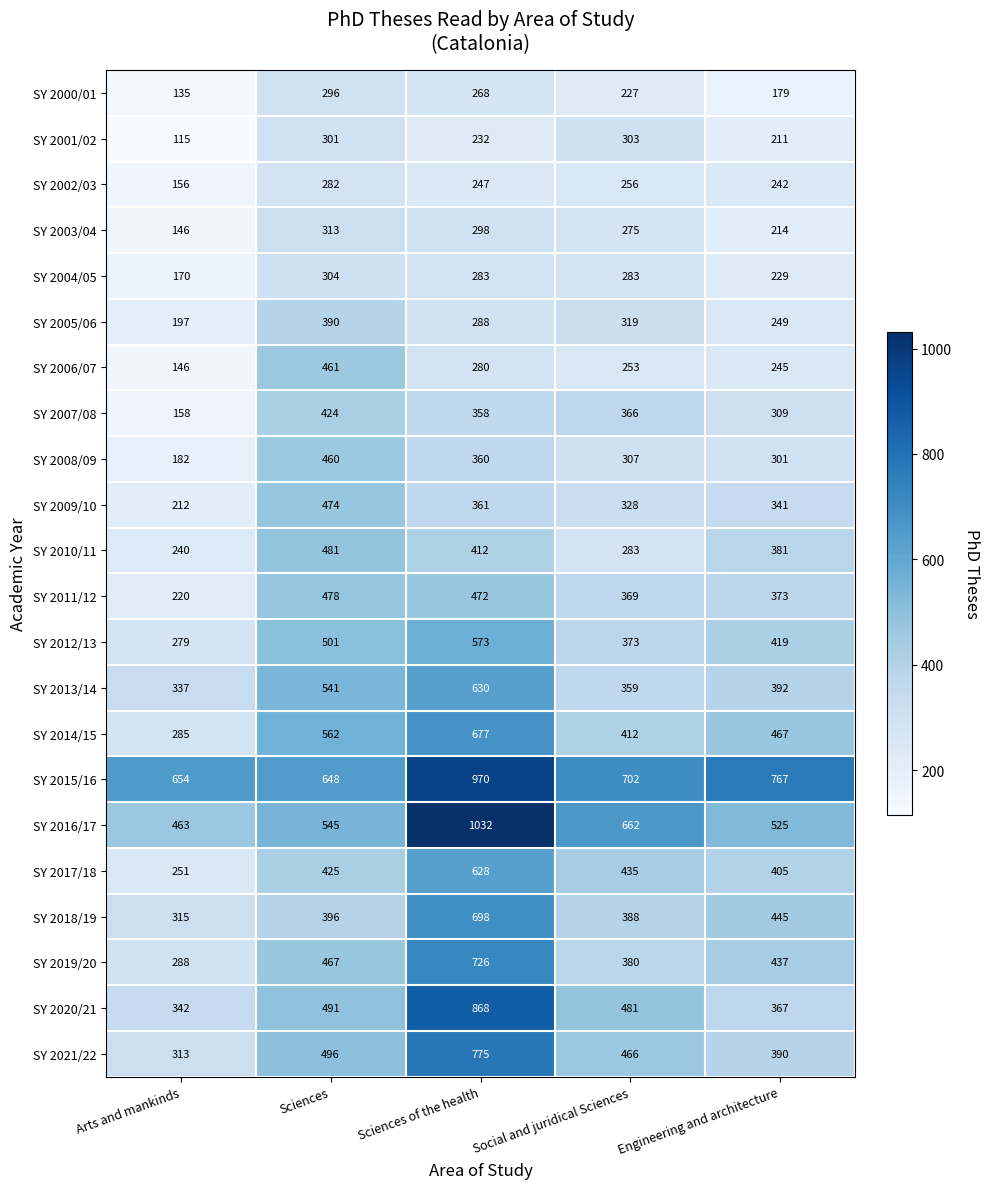

At which category is the sum across all series the highest?

Sciences of the health